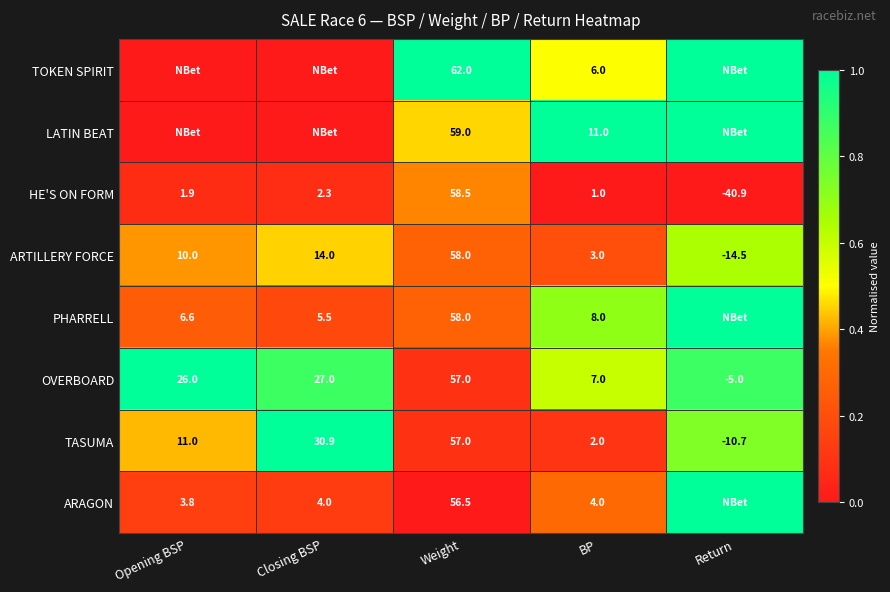

What is the difference between the maximum and second lowest values in the HE'S ON FORM series?

57.5